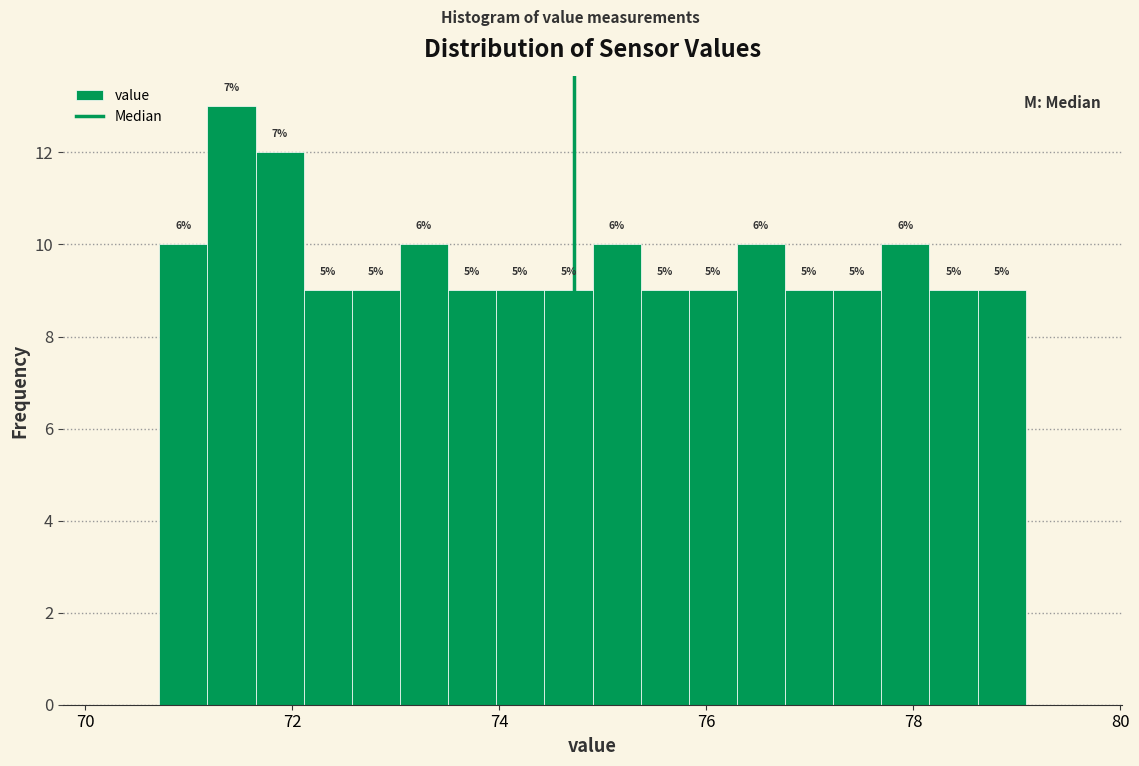

Around what value on the x-axis is the tallest bar? Give the approximate position of its centre, as read against the axis.

71.4